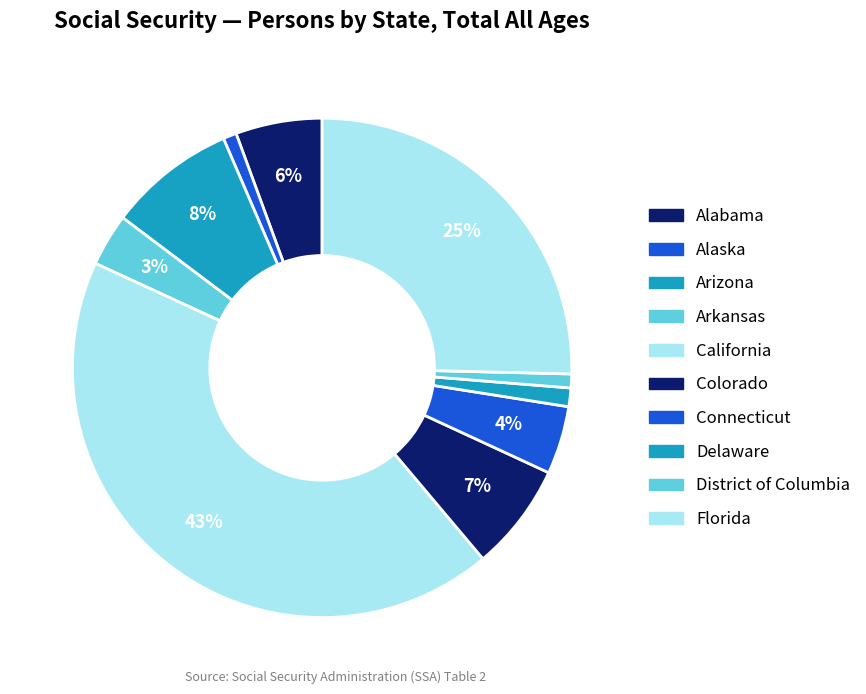

To the nearest percent, what is the difference between the Alabama and Florida slice percentages?

20%